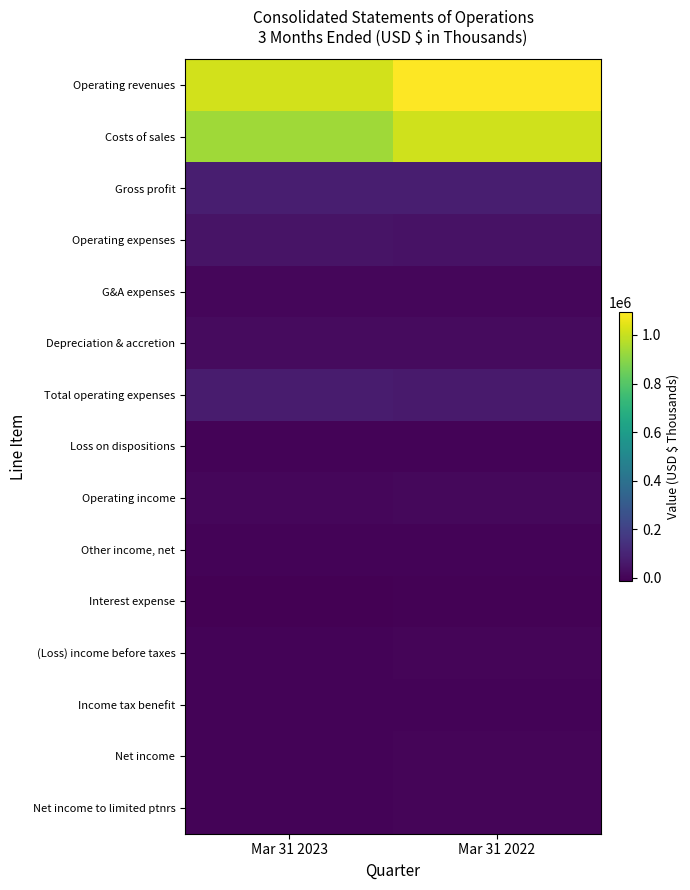

Reading right to left, extract all data points from this chart.

Operating revenues: Mar 31 2022=1093211	Mar 31 2023=1016159
Costs of sales: Mar 31 2022=1014381	Mar 31 2023=934100
Gross profit: Mar 31 2022=78830	Mar 31 2023=82059
Operating expenses: Mar 31 2022=42109	Mar 31 2023=45623
G&A expenses: Mar 31 2022=6483	Mar 31 2023=5739
Depreciation & accretion: Mar 31 2022=20275	Mar 31 2023=19820
Total operating expenses: Mar 31 2022=68867	Mar 31 2023=71182
Loss on dispositions: Mar 31 2022=-244	Mar 31 2023=-1767
Operating income: Mar 31 2022=9719	Mar 31 2023=9110
Other income, net: Mar 31 2022=130	Mar 31 2023=261
Interest expense: Mar 31 2022=-6661	Mar 31 2023=-12012
(Loss) income before taxes: Mar 31 2022=3188	Mar 31 2023=-2641
Income tax benefit: Mar 31 2022=-1859	Mar 31 2023=-1662
Net income: Mar 31 2022=5047	Mar 31 2023=-979
Net income to limited ptnrs: Mar 31 2022=5047	Mar 31 2023=-1580